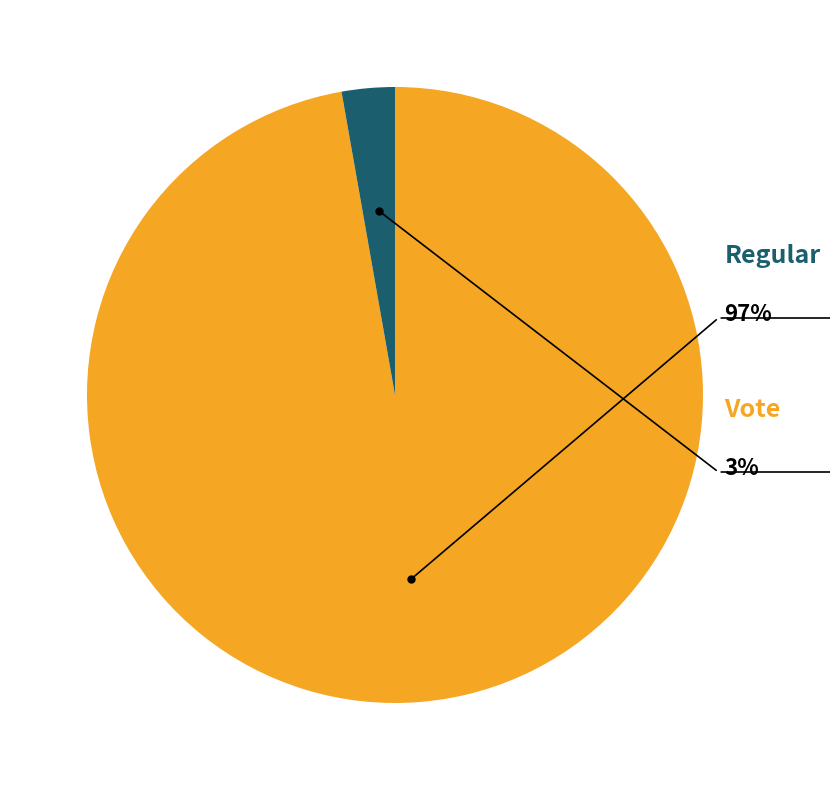

To the nearest percent, what is the average slice percentage?

50%